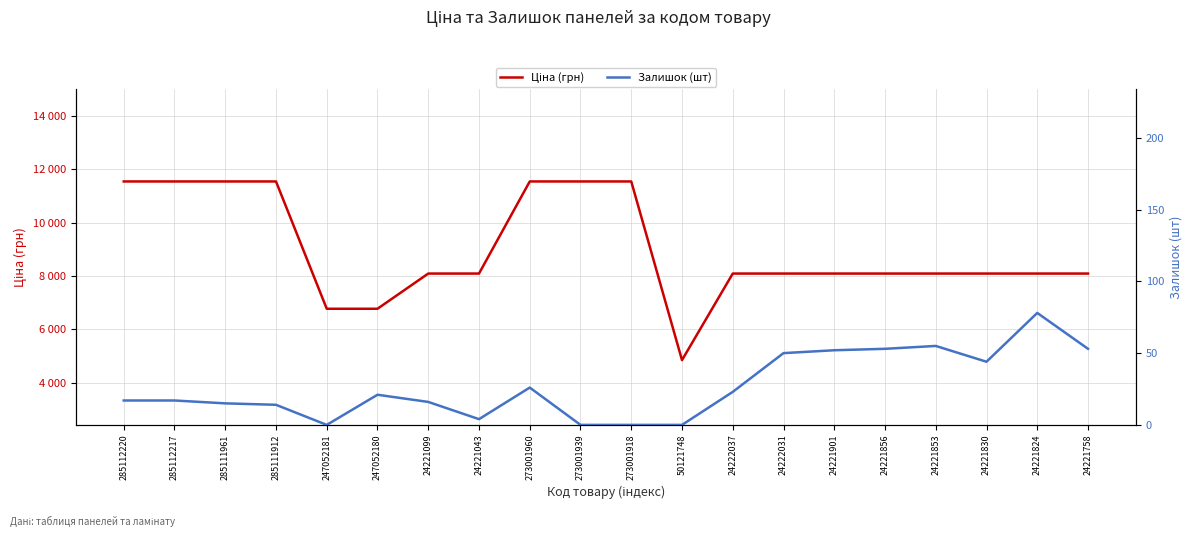

Which has a higher value, 24221830 or 247052181?

24221830